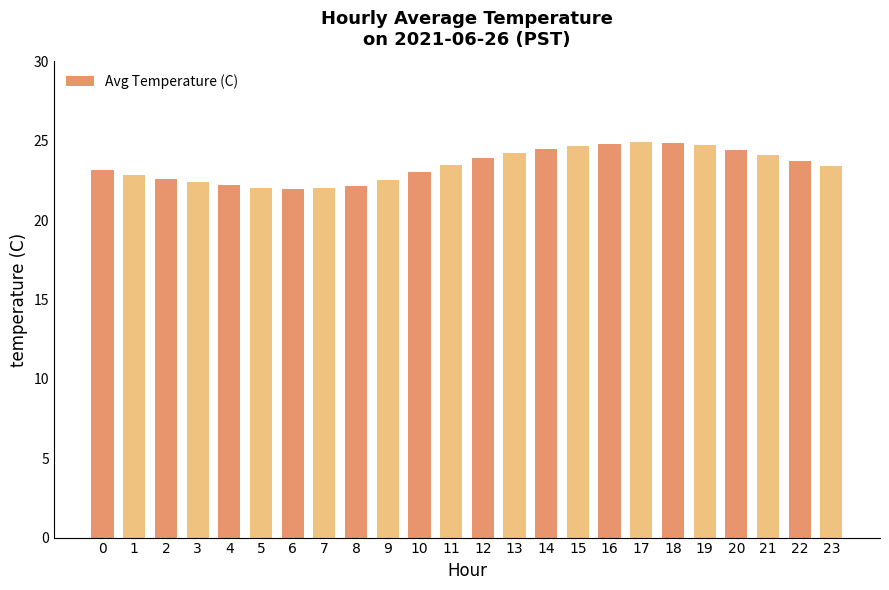

Does the chart contain any negative values?

No